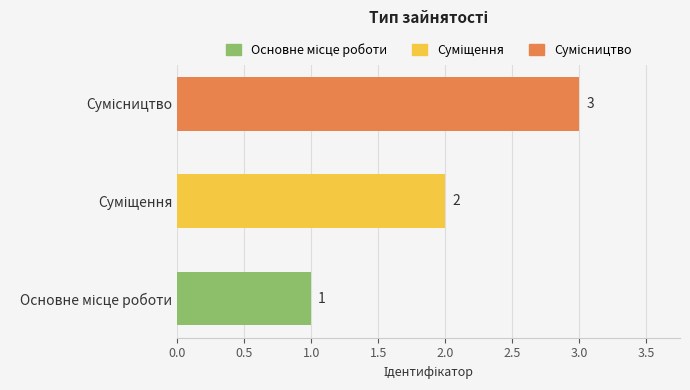

What is the maximum value shown in the chart?

3